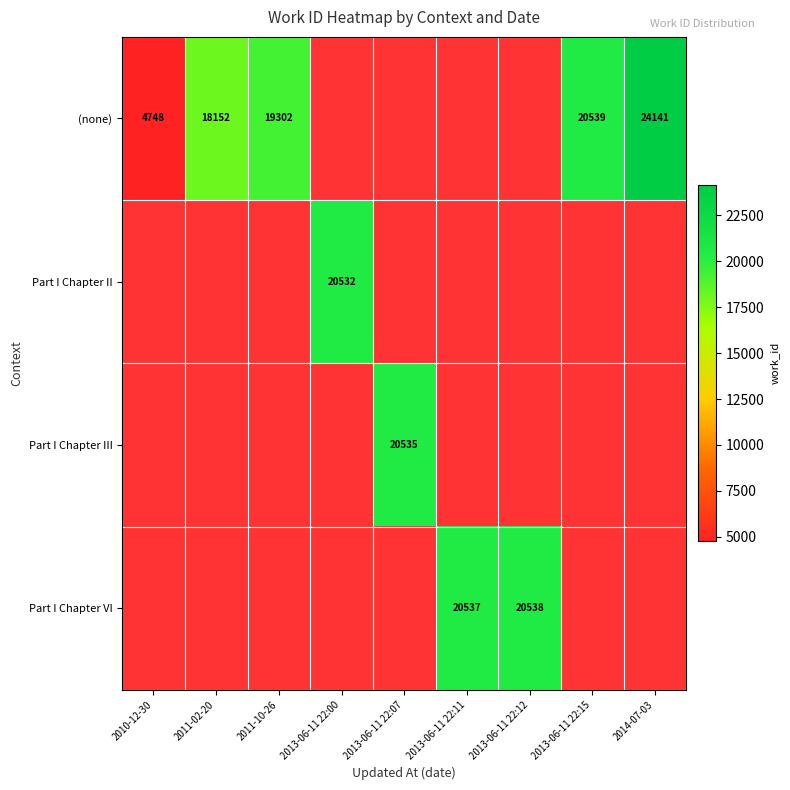

True or false: Part I Chapter VI has a value of 27805.7 at 2013-06-11 22:11.

False